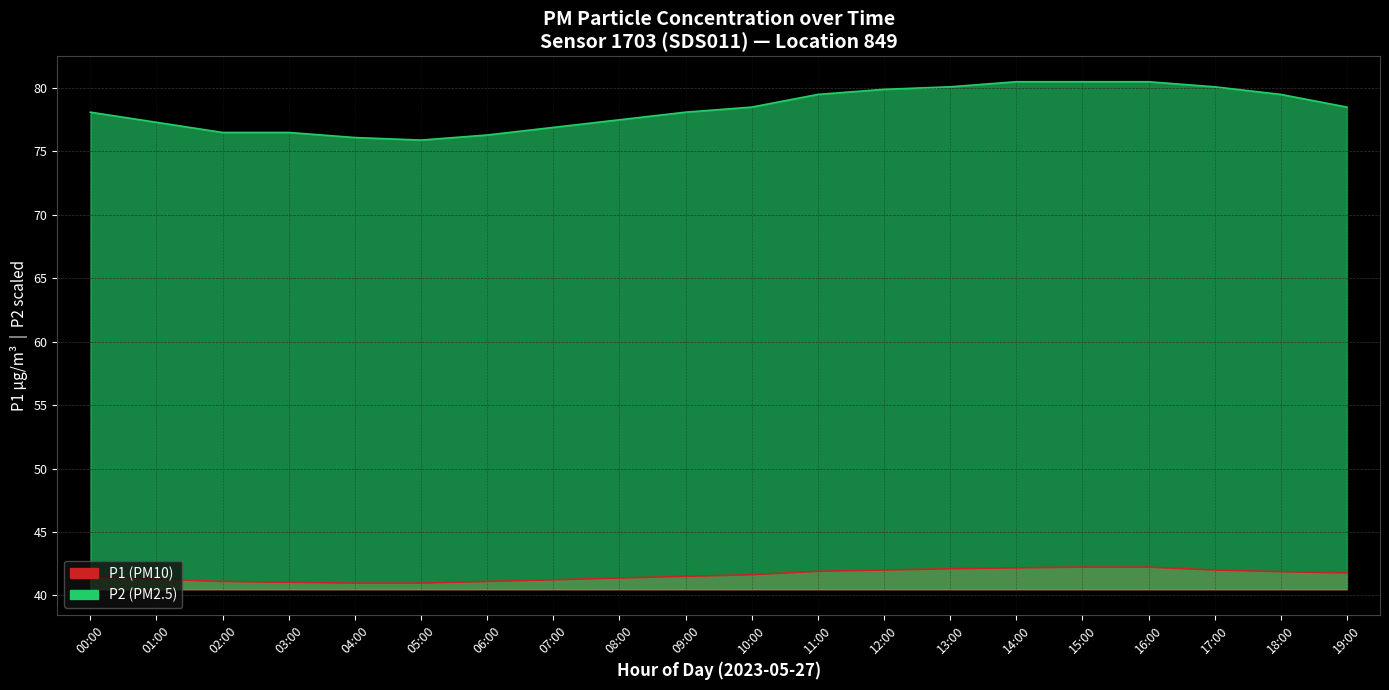

Is it true that P2 equals 1.9 at 10:00?

True